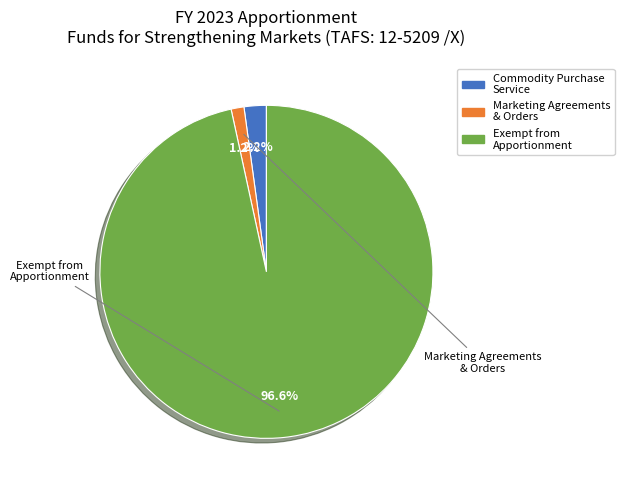

Is there a majority slice in this chart?

Yes